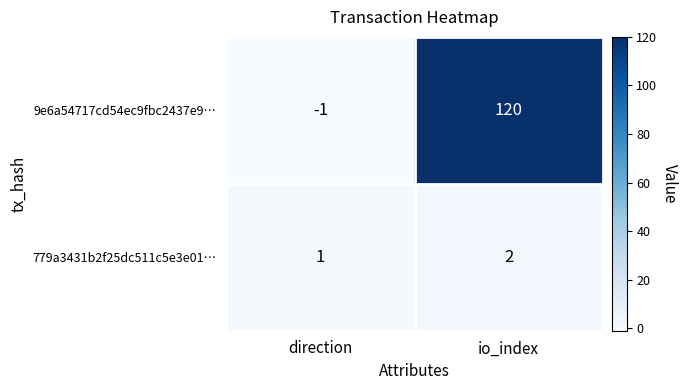

Which series changed the most between direction and io_index?

9e6a54717cd54ec9fbc2437e9…